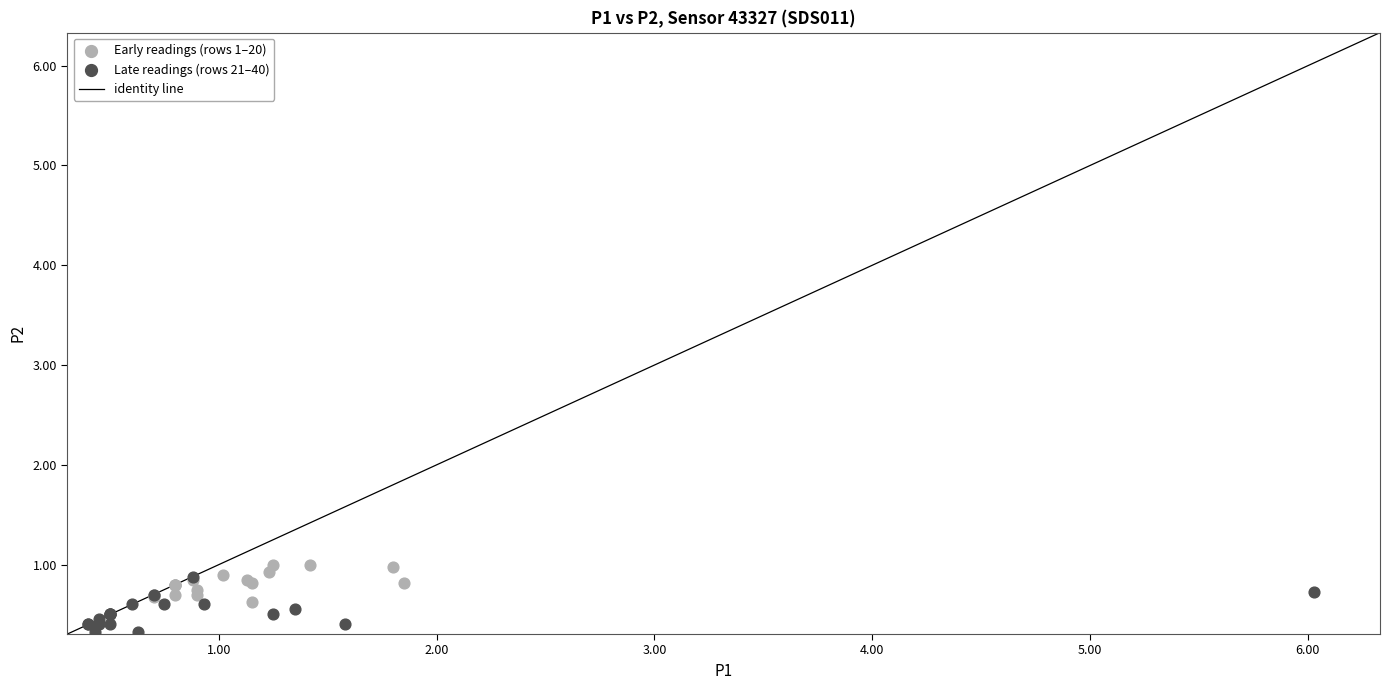

Which series reaches the minimum Y coordinate?

Late readings (rows 21–40)